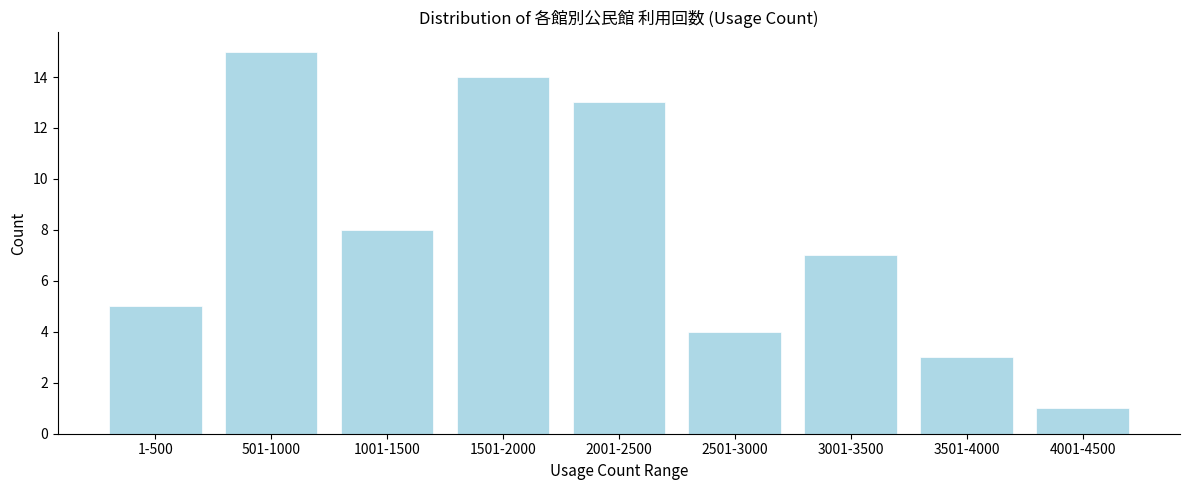

Reading left to right, transcribe all the data shown in this chart.

1-500=5	501-1000=15	1001-1500=8	1501-2000=14	2001-2500=13	2501-3000=4	3001-3500=7	3501-4000=3	4001-4500=1